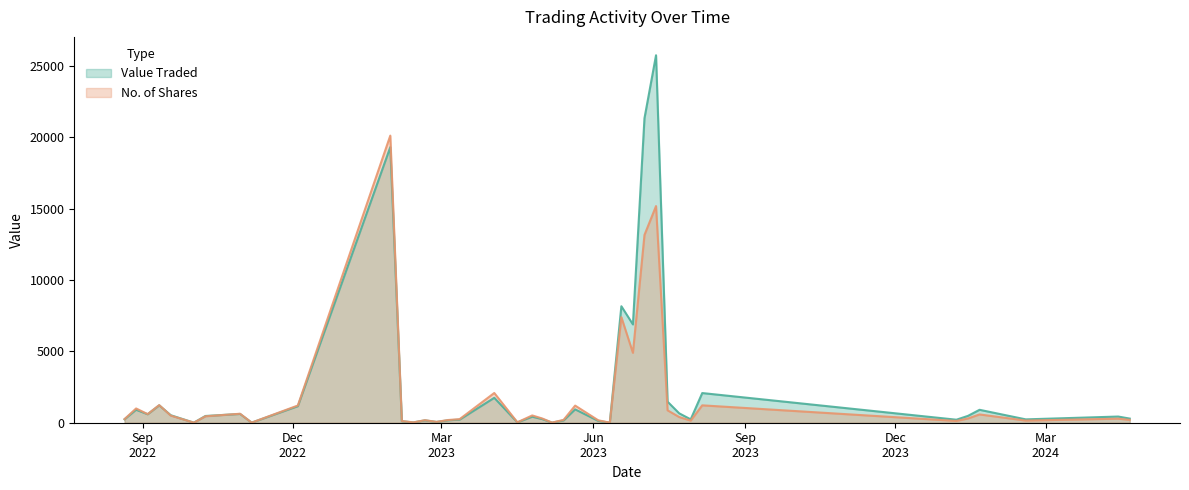

Where does the Value Traded series first go above 433?

3